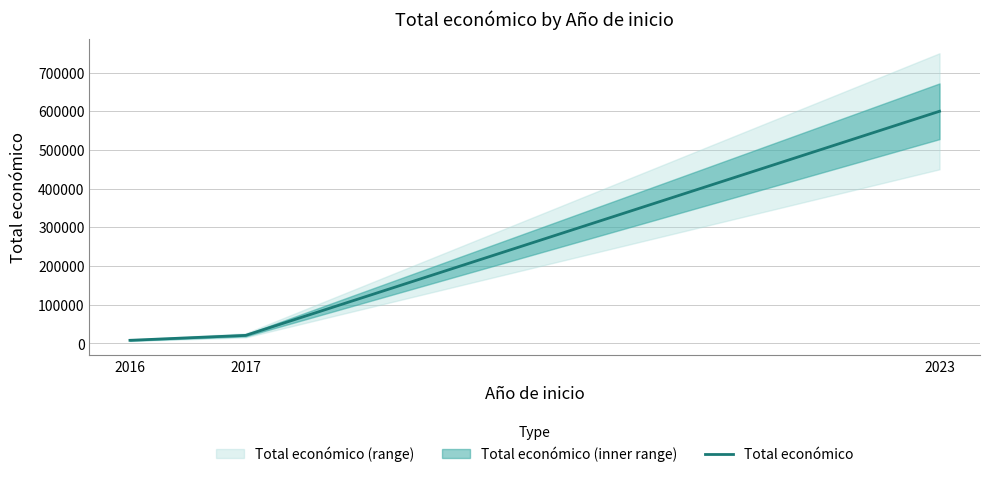

Count the number of values greater than 20690.

1